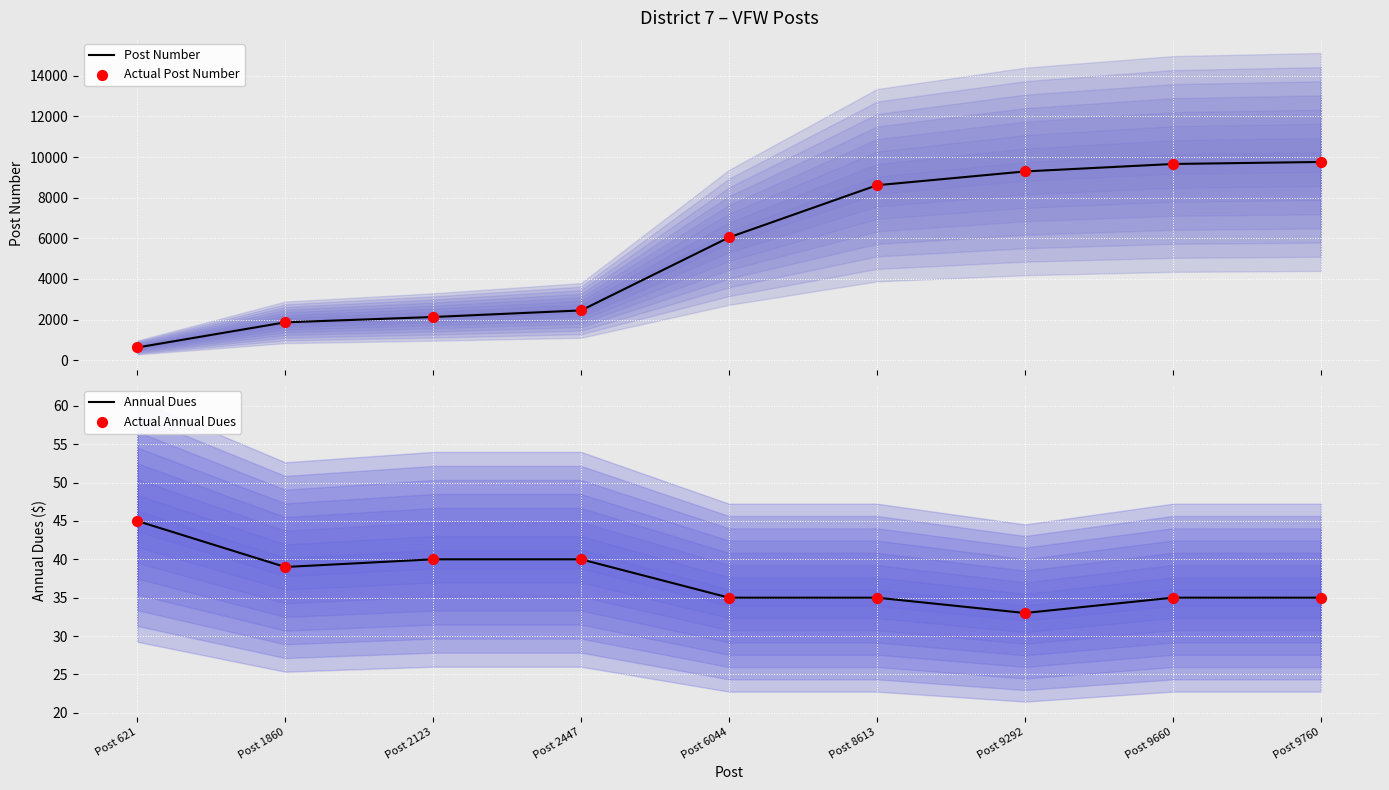

Which series has the largest total across all categories?

Post Number